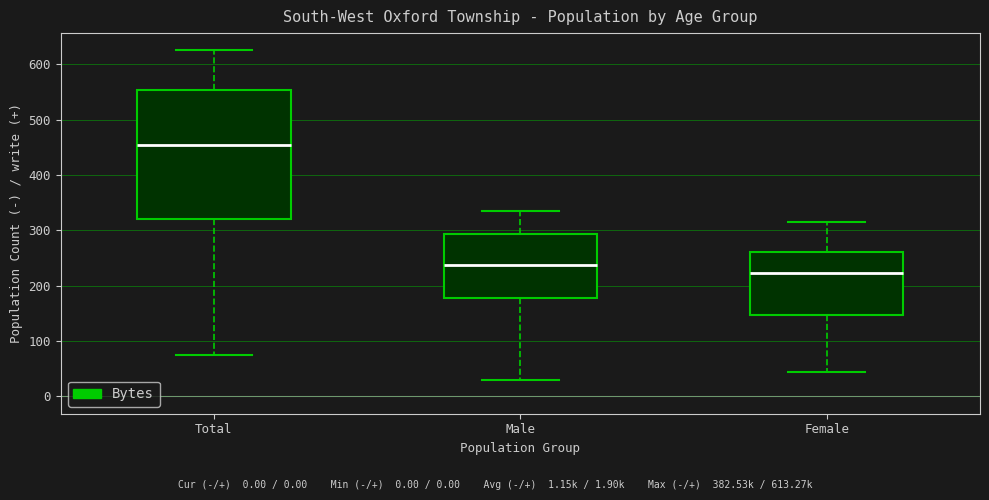

Reading left to right, read every box against the y-axis: the position of its median line, the range the box covers, and the ends of its whiskers. The values are not printed on the chart, so give them approximately, as read against the axis.

Total: median 460, box 320 to 550, whiskers 80 to 630
Male: median 240, box 180 to 290, whiskers 30 to 340
Female: median 220, box 150 to 260, whiskers 50 to 320